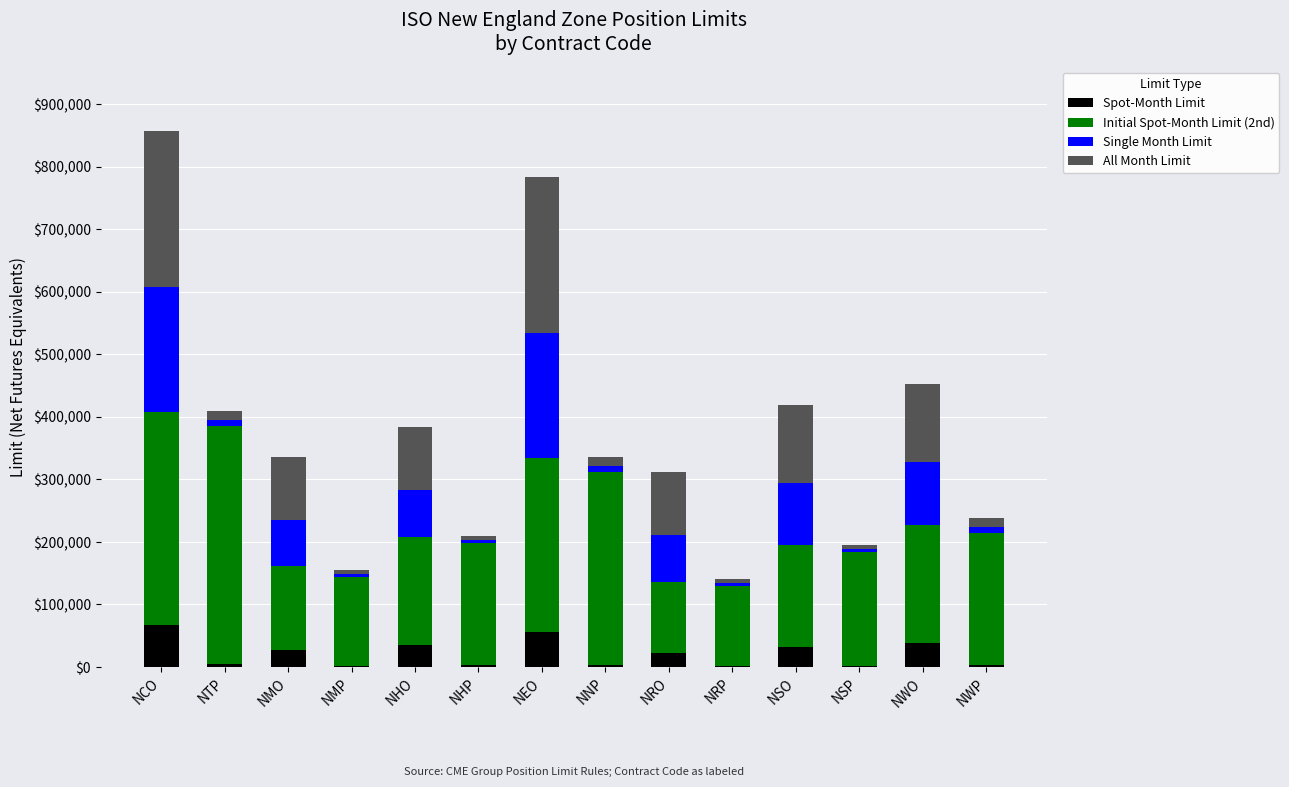

The value of Spot-Month Limit at NEO is 55620. True or false?

True